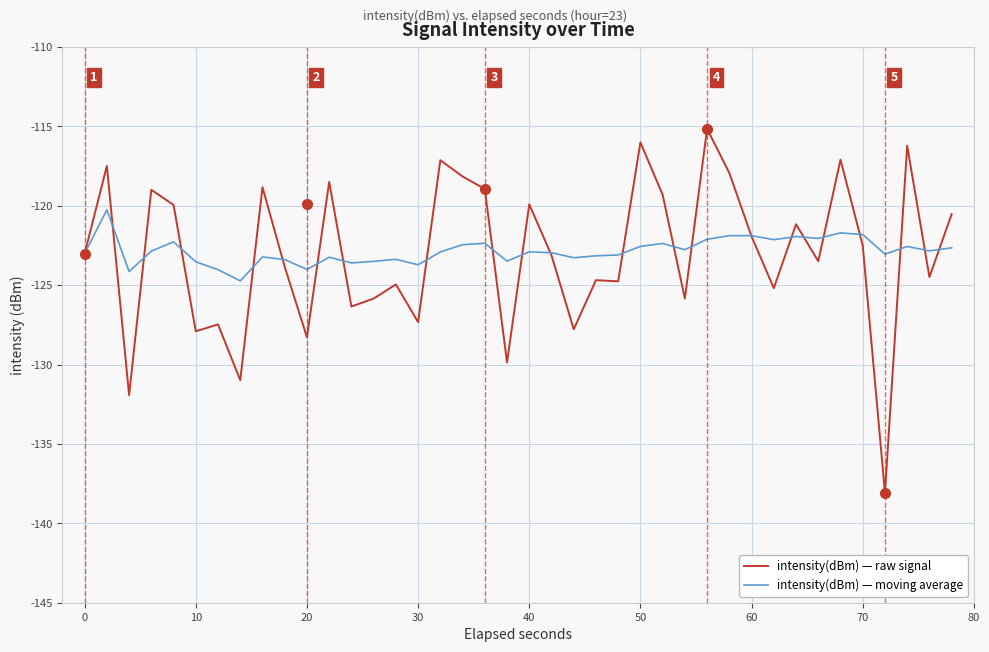

What is the maximum value for intensity(dBm) — raw signal?

-115.1